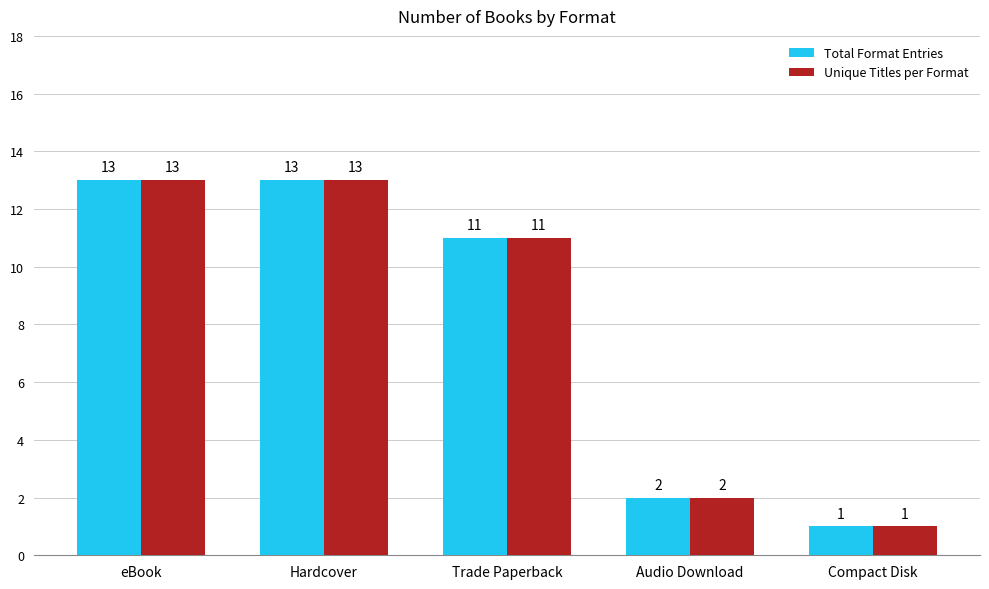

Is it true that Unique Titles per Format equals 13 at Hardcover?

True